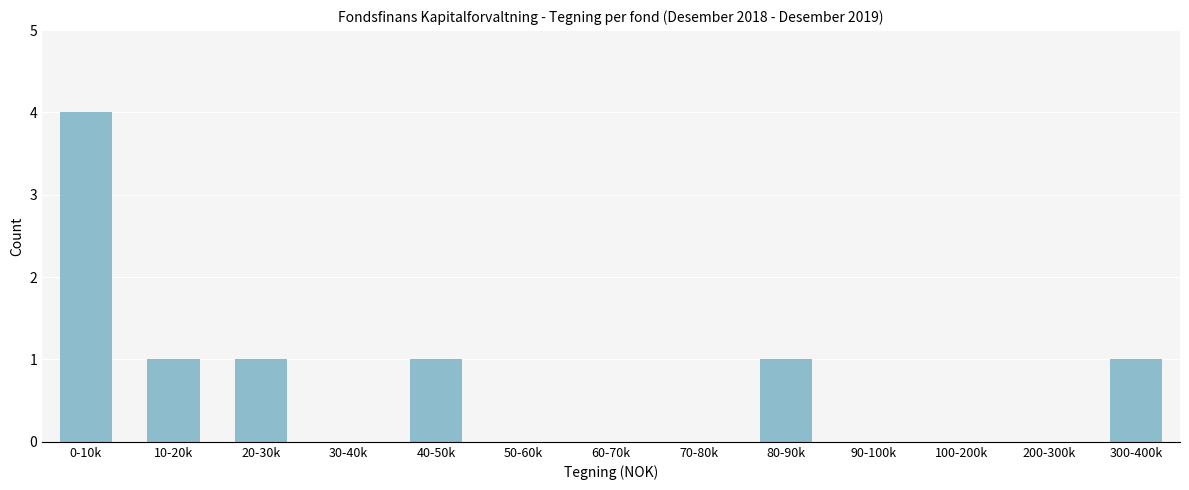

Reading right to left, what are all the values shown in this chart?

300-400k=1	200-300k=0	100-200k=0	90-100k=0	80-90k=1	70-80k=0	60-70k=0	50-60k=0	40-50k=1	30-40k=0	20-30k=1	10-20k=1	0-10k=4